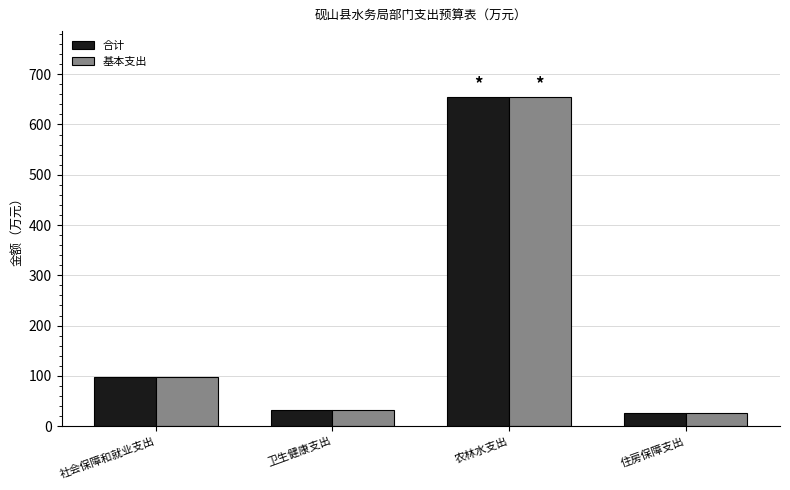

Reading left to right, extract all data points from this chart.

合计: 98.4	32.1	654.7	26.7
基本支出: 98.4	32.1	654.7	26.7